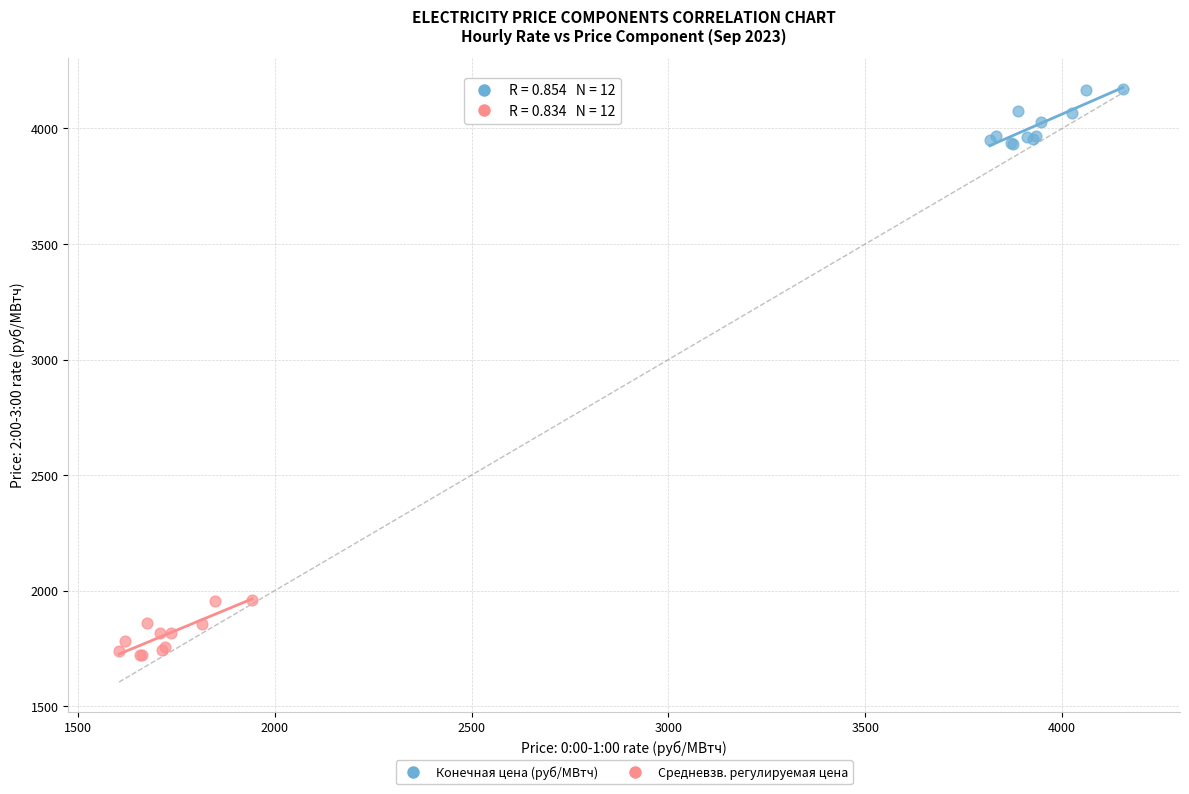

What are all the series names shown in the legend?

Конечная цена (руб/МВтч), Средневзв. регулируемая цена